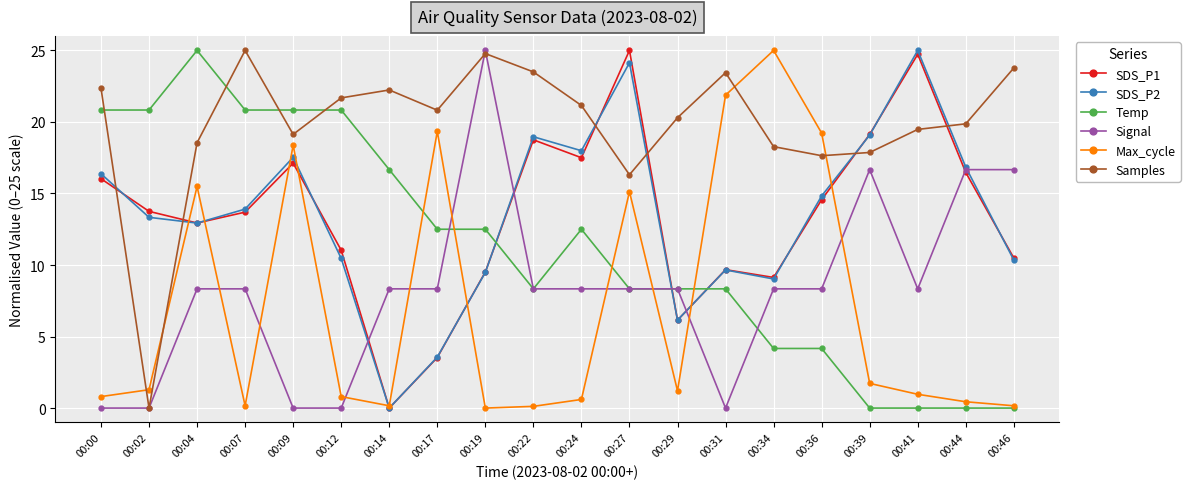

Which series changed the most between 00:07 and 00:27?

Max_cycle